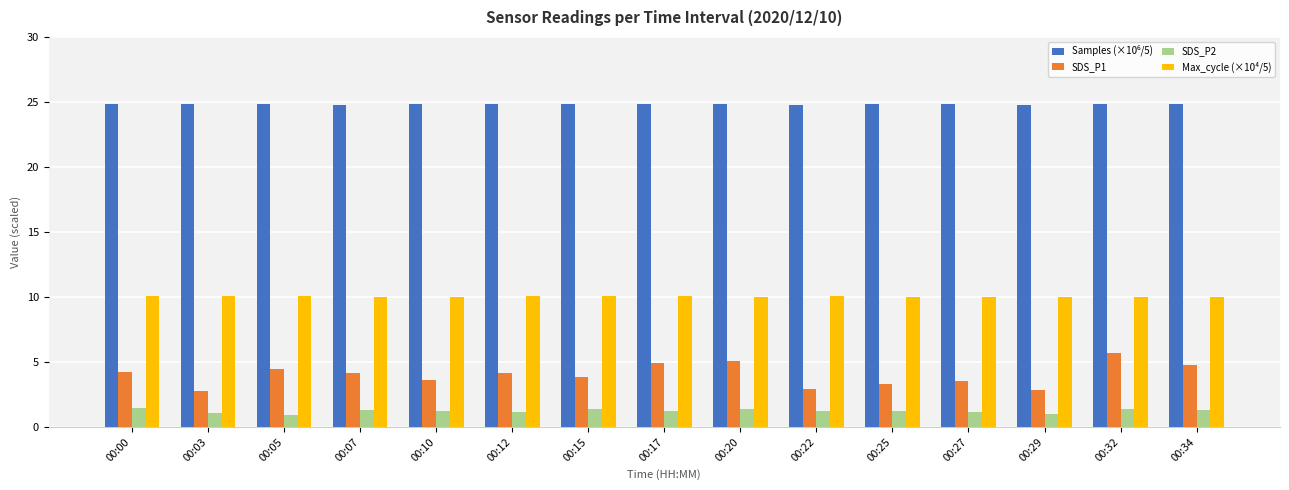

At which label does SDS_P1 first exceed 4?

00:00